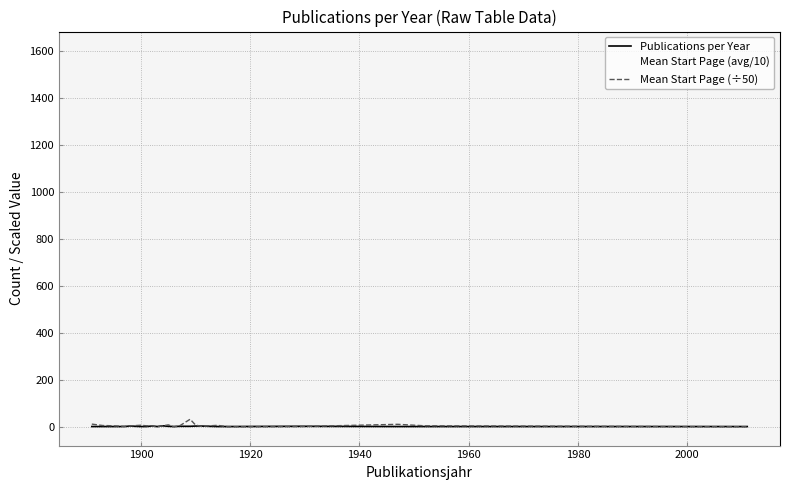

What is the greatest value displayed?

1604.5